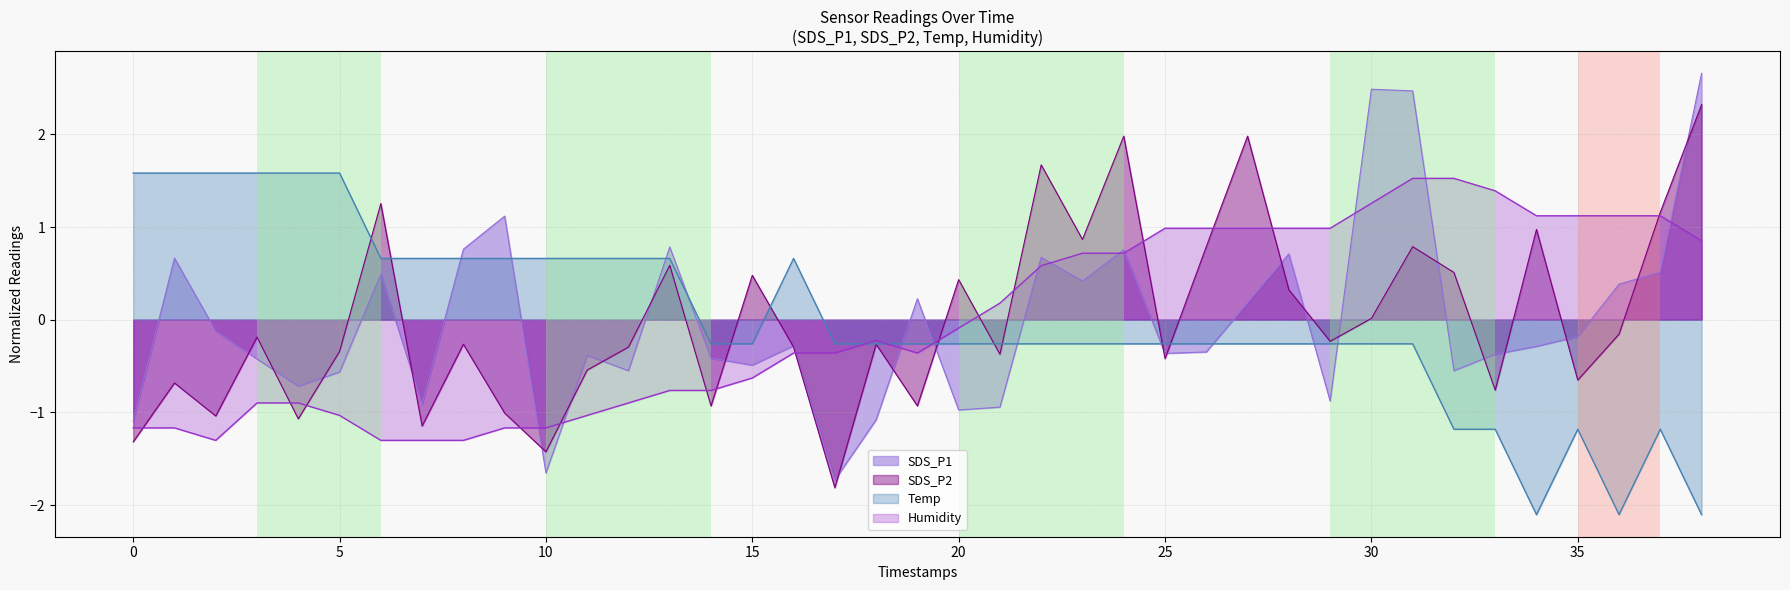

Which series has the largest range (max minus min)?

SDS_P1